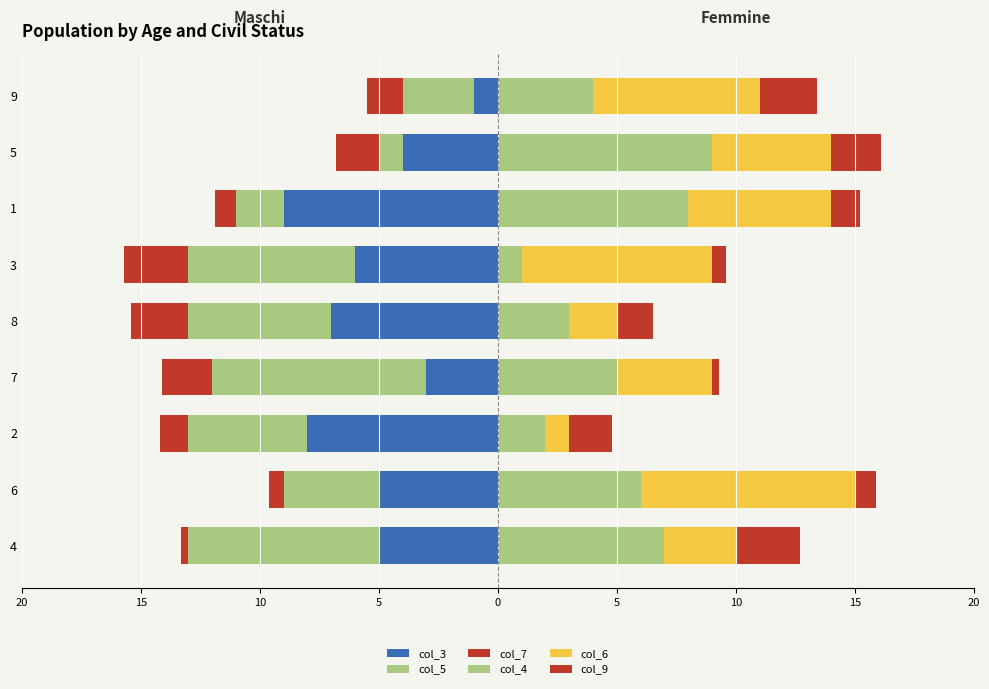

The value of col_3 at 3 is -8.6. True or false?

False